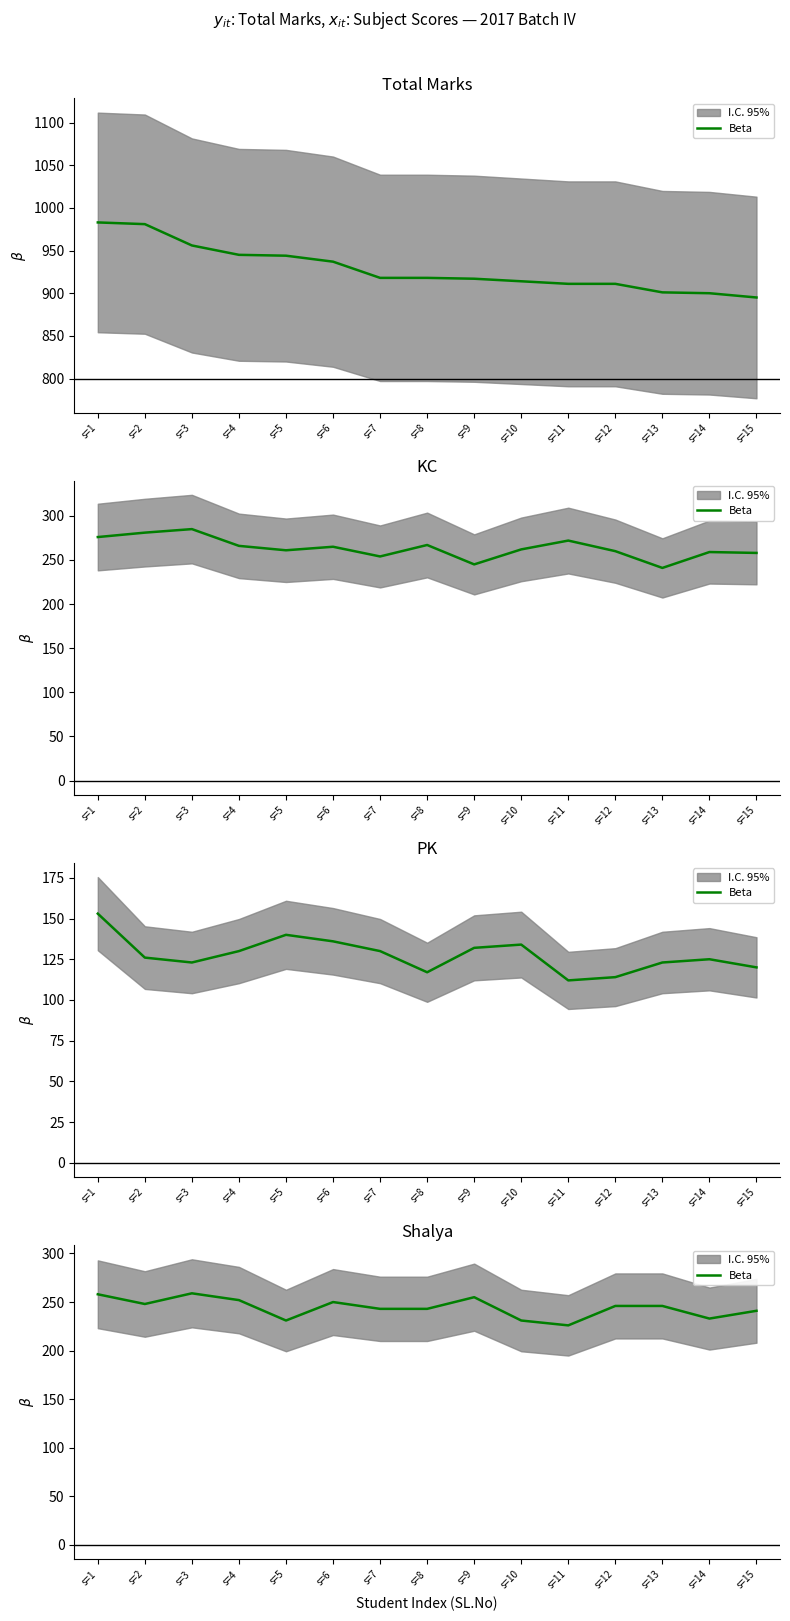

Is it true that the value at s=9 is 255?

True